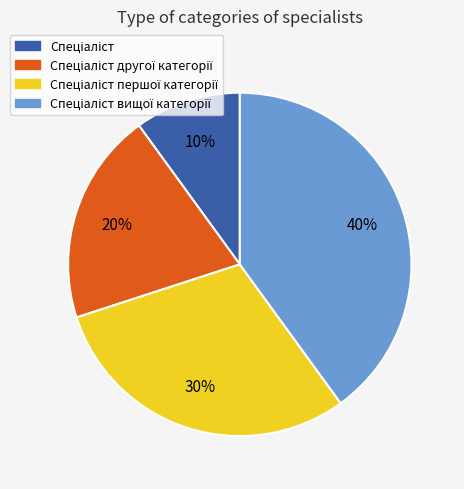

Is there a majority slice in this chart?

No